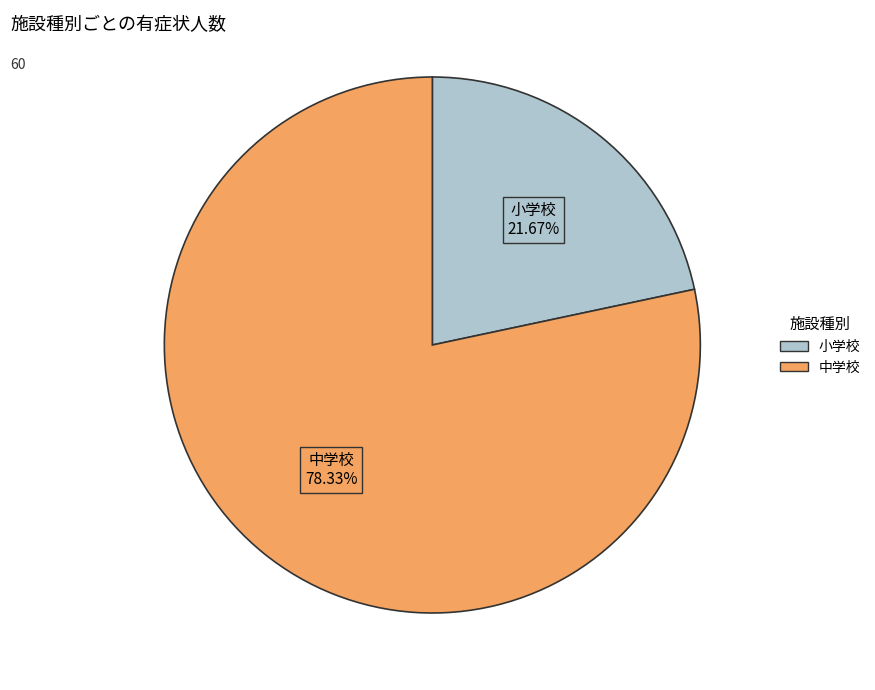

Approximately how many times larger is the value at 中学校 compared to 小学校?

3.6